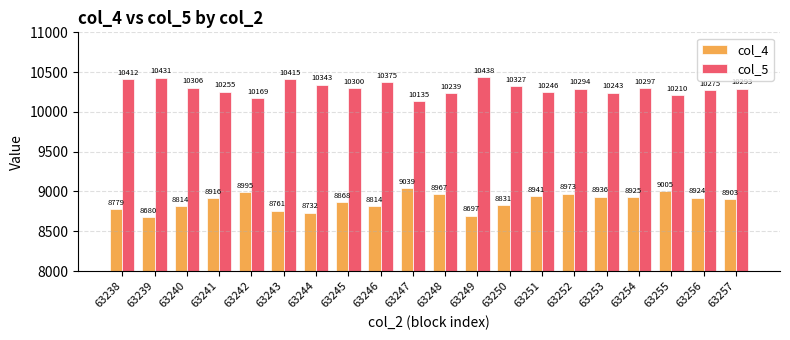

What is the difference between the col_5 values at 63251 and 63243?

169